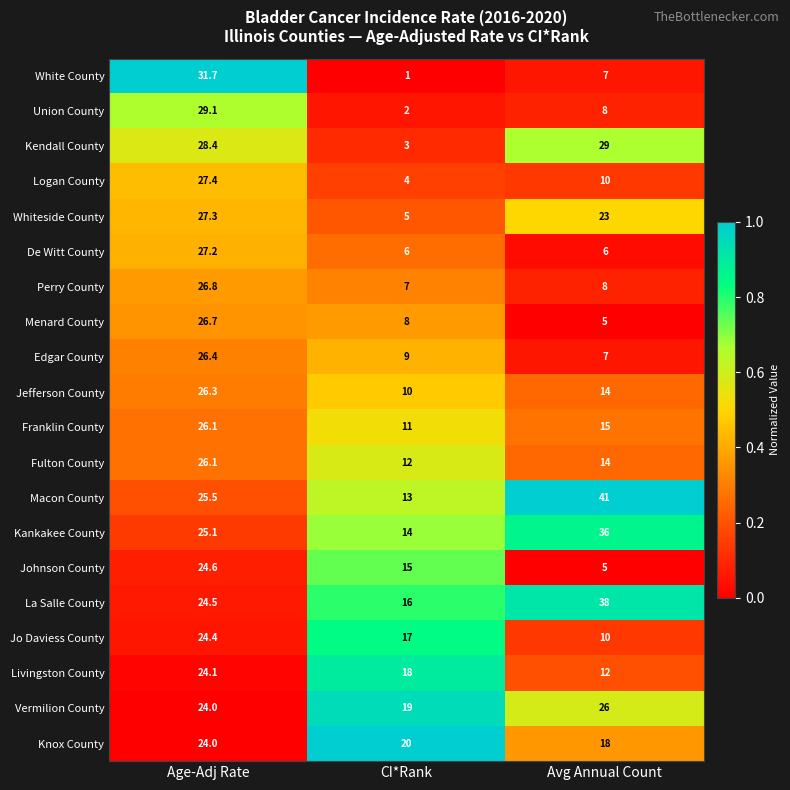

What is the difference between the Union County values at Avg Annual Count and CI*Rank?

6.0